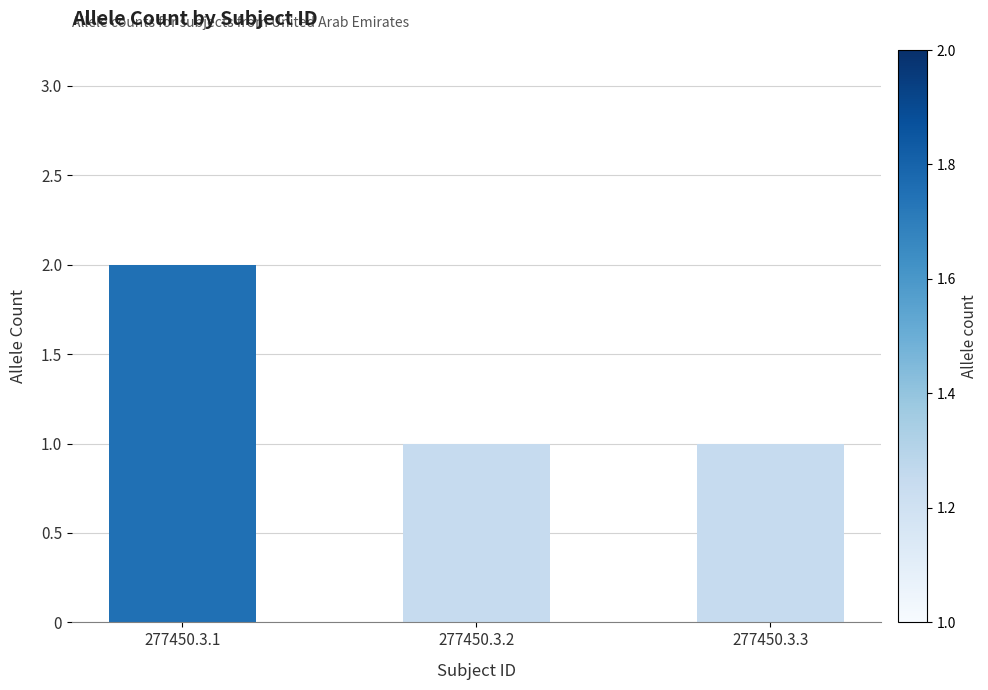

What is the minimum value shown in the chart?

1